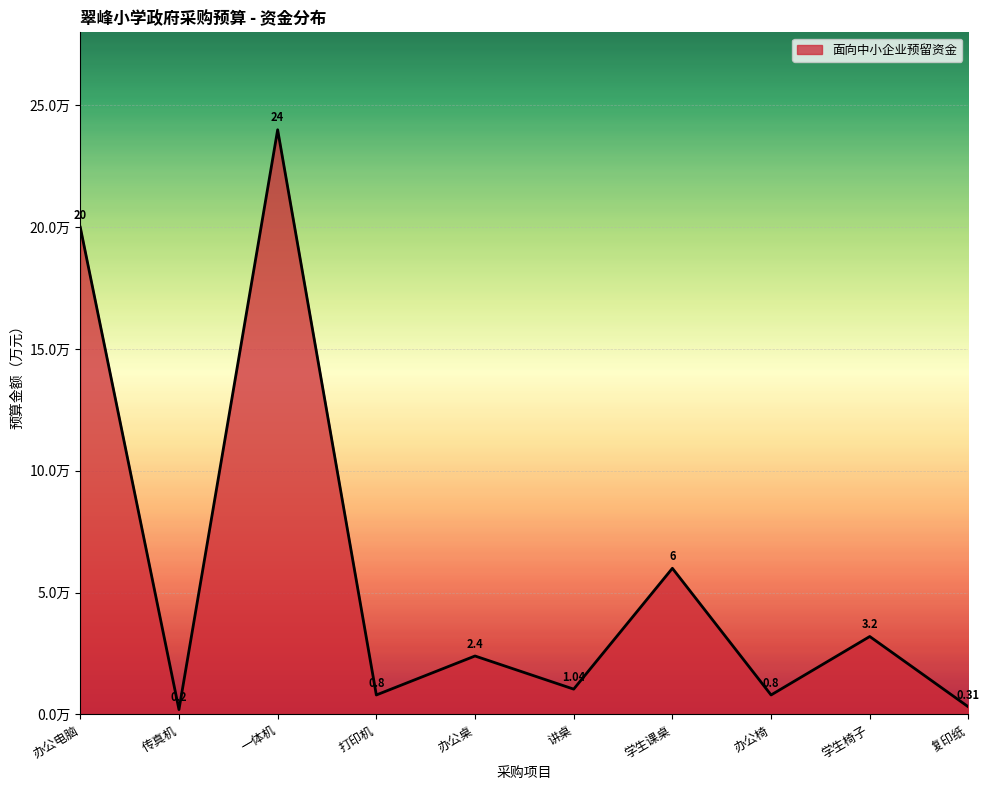

Which label corresponds to the smallest value in the chart?

传真机